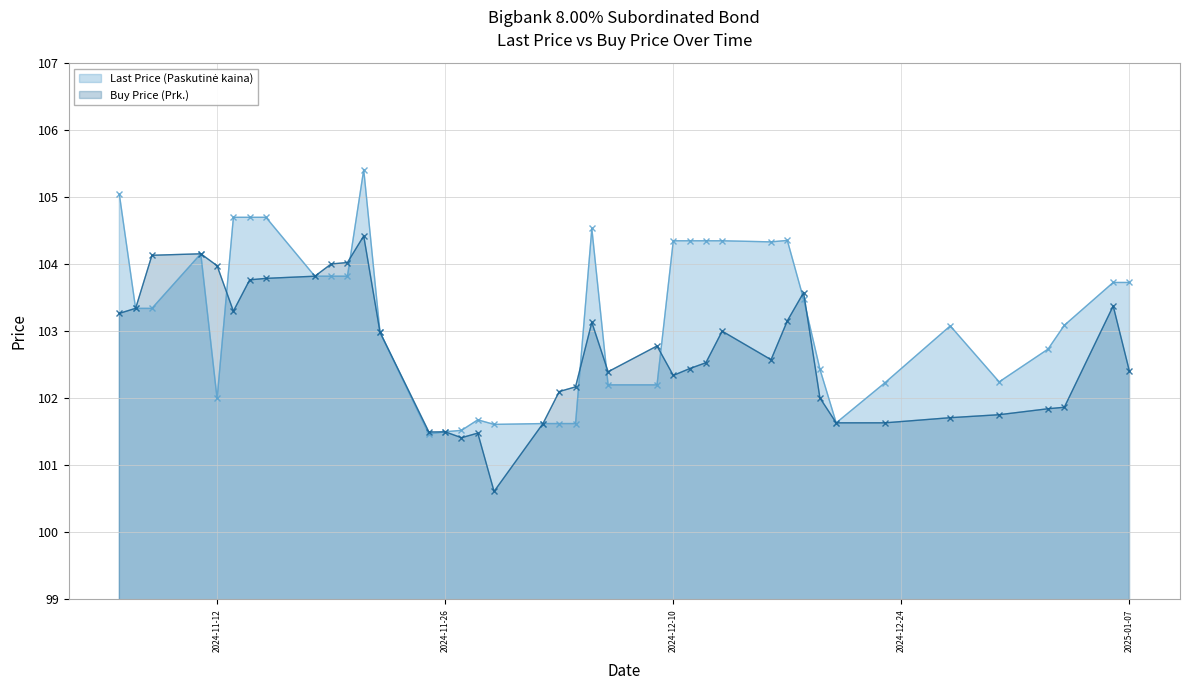

Is it true that Buy Price (Prk.) equals 22.1 at 2024-11-26?

False